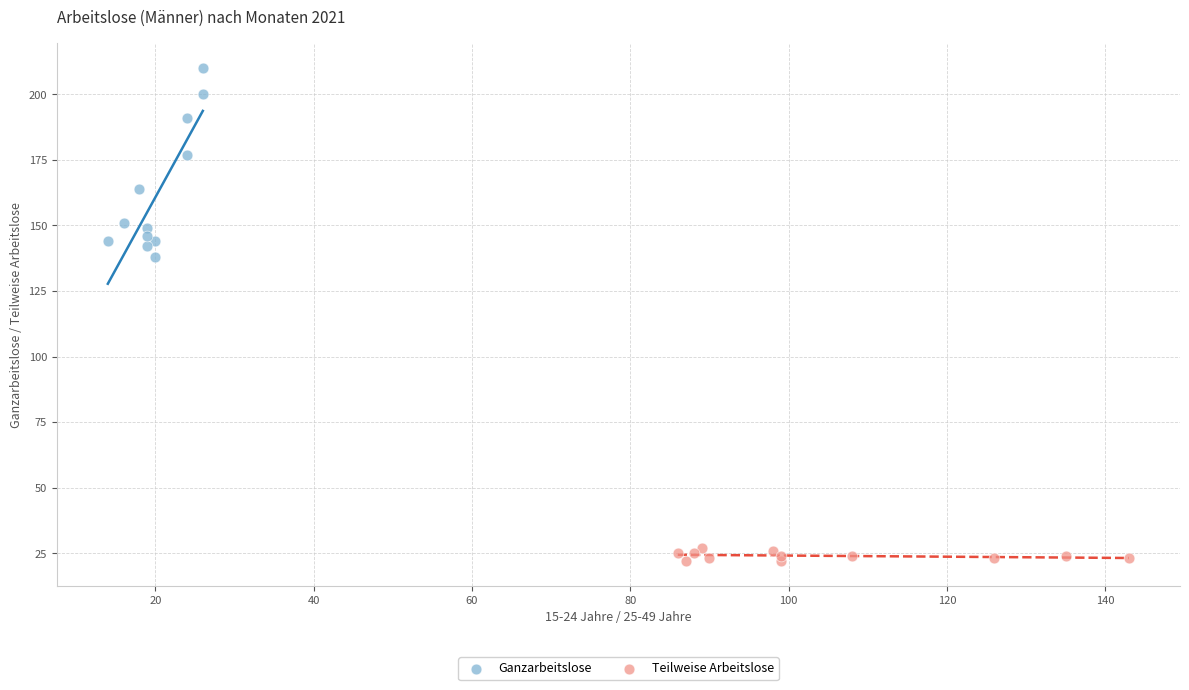

What are all the series names shown in the legend?

Ganzarbeitslose, Teilweise Arbeitslose